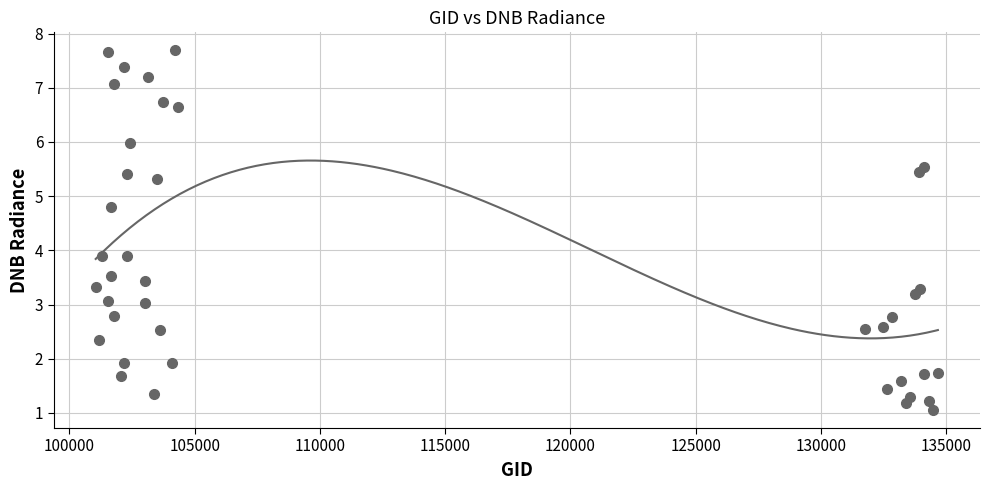

What is the range of Y values (max minus min)?

6.6